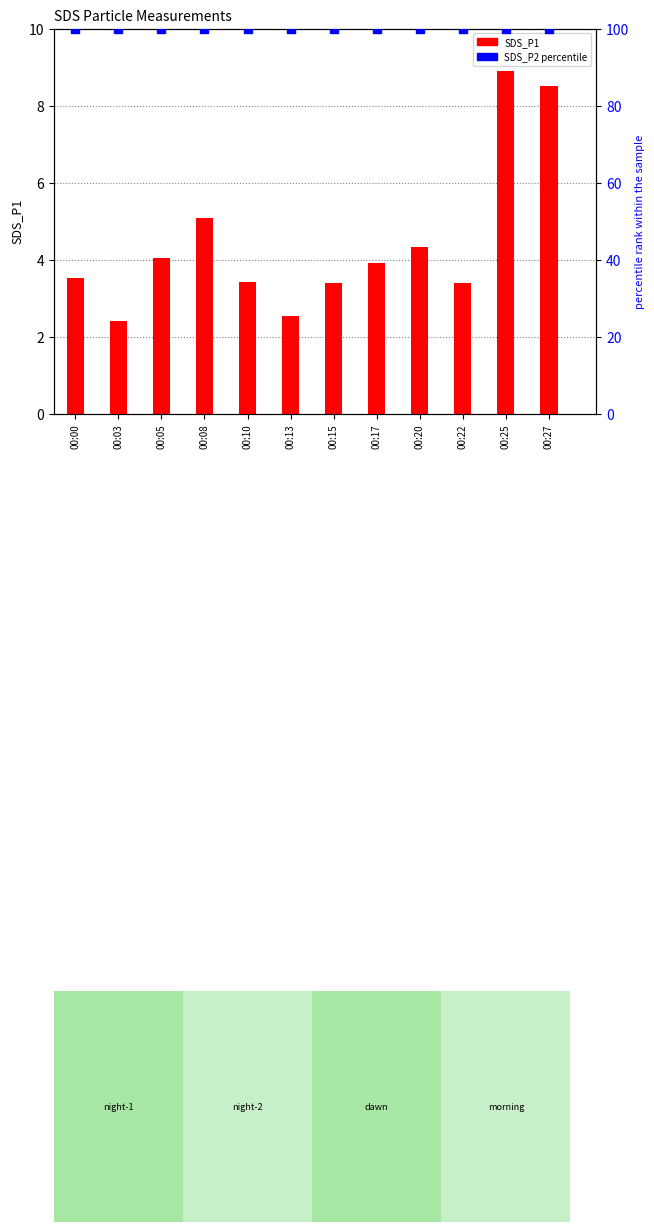

Which series contains the highest Y value?

SDS_P2 (scaled)